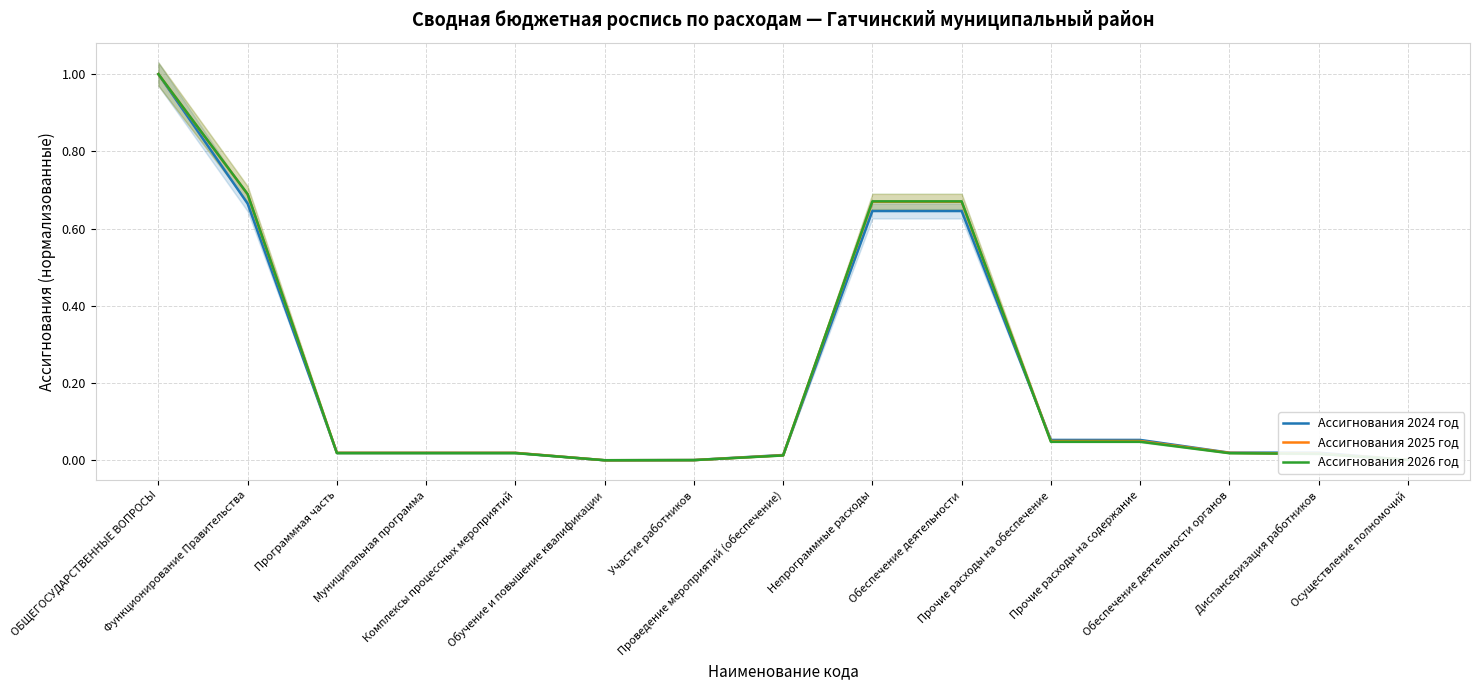

The value of Ассигнования 2025 год at Прочие расходы на содержание is 0.1. True or false?

False